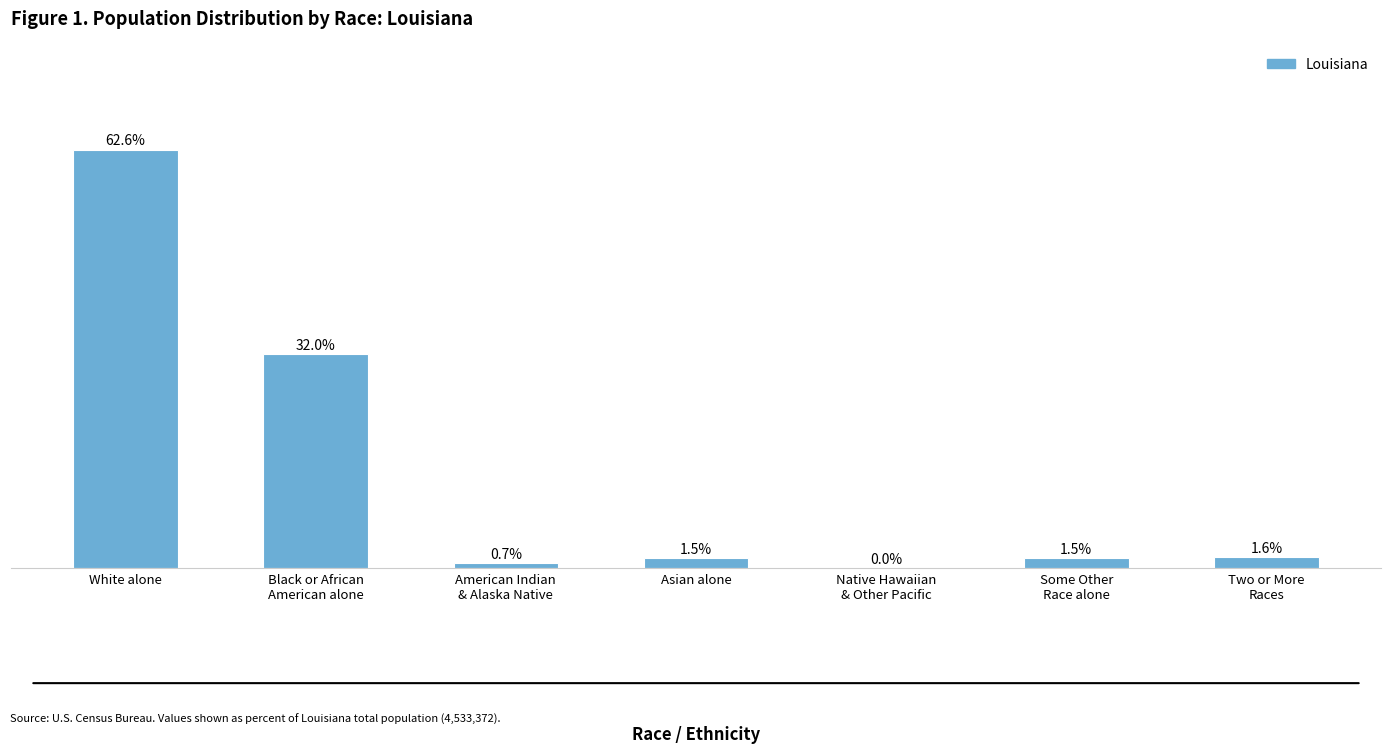

At which label is the value closest to 31?

Black or African
American alone